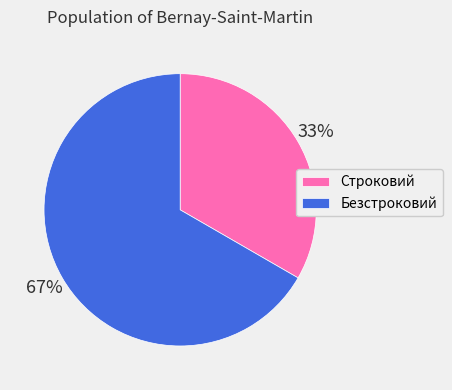

Does Строковий account for over 50% of the chart?

No